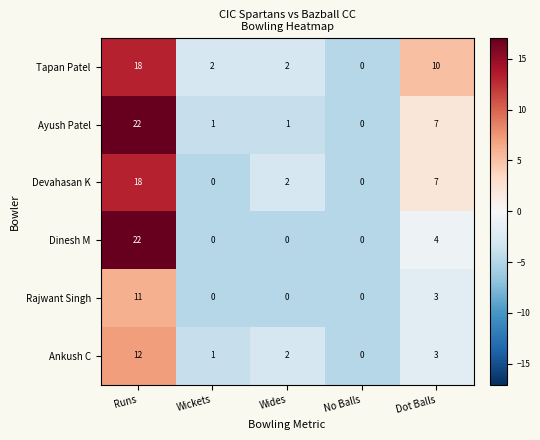

Rank the categories by Ankush C value from highest to lowest.

Runs, Dot Balls, Wides, Wickets, No Balls